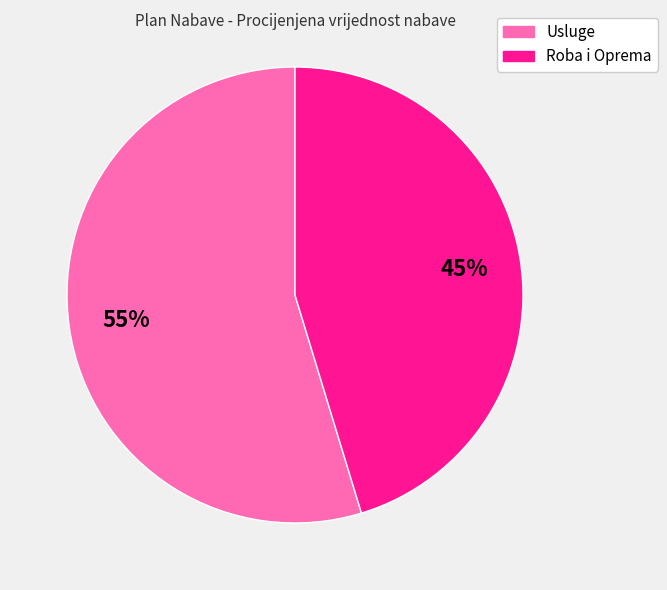

Count the number of slices in the pie.

2